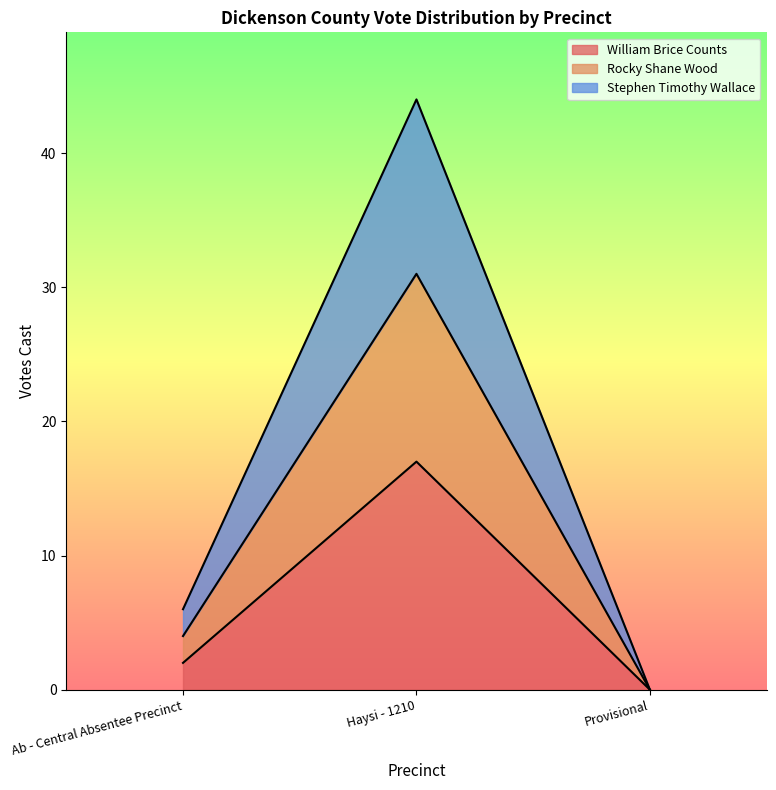

Which label corresponds to the largest value in the chart?

Haysi - 1210